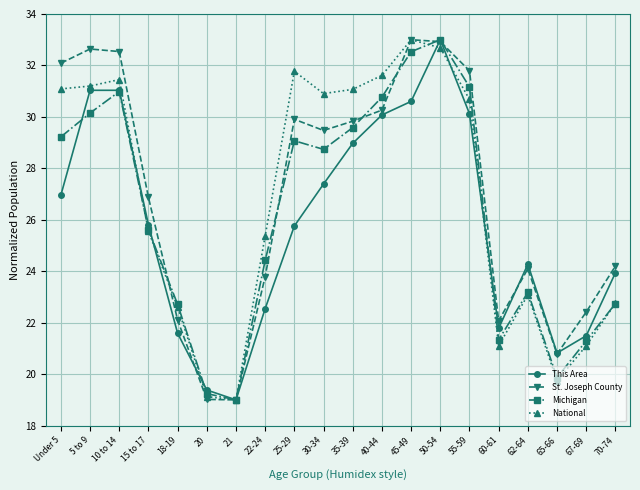

Which series has the largest total across all categories?

St. Joseph County